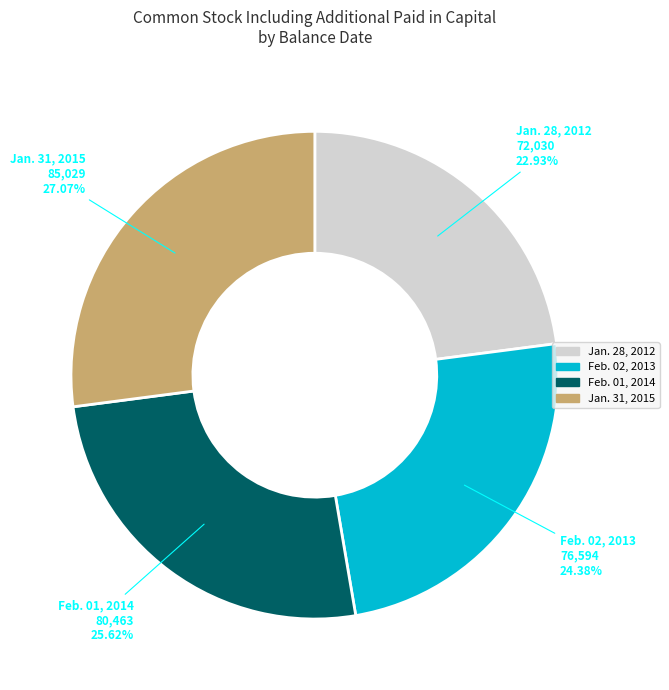

How many slices are in this pie chart?

4